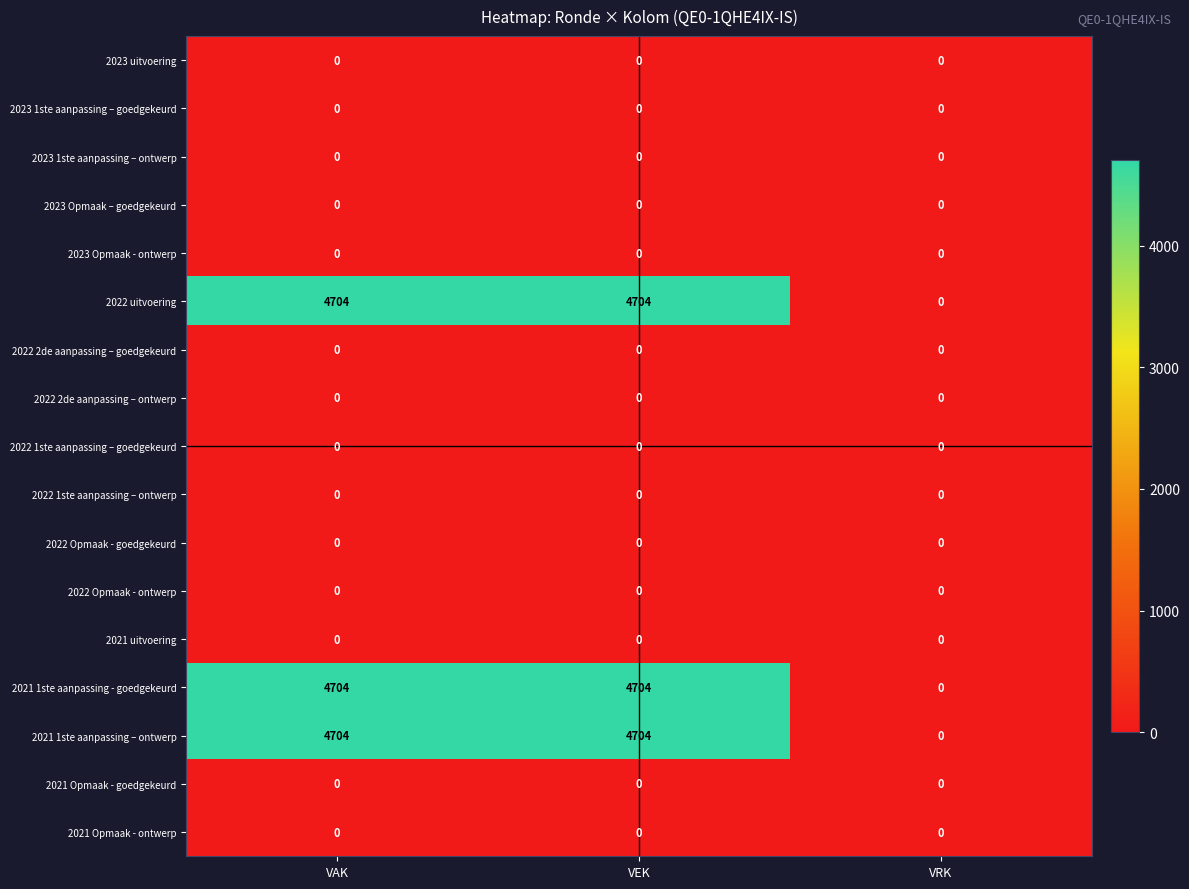

What is the total value across all series at VEK?

14112